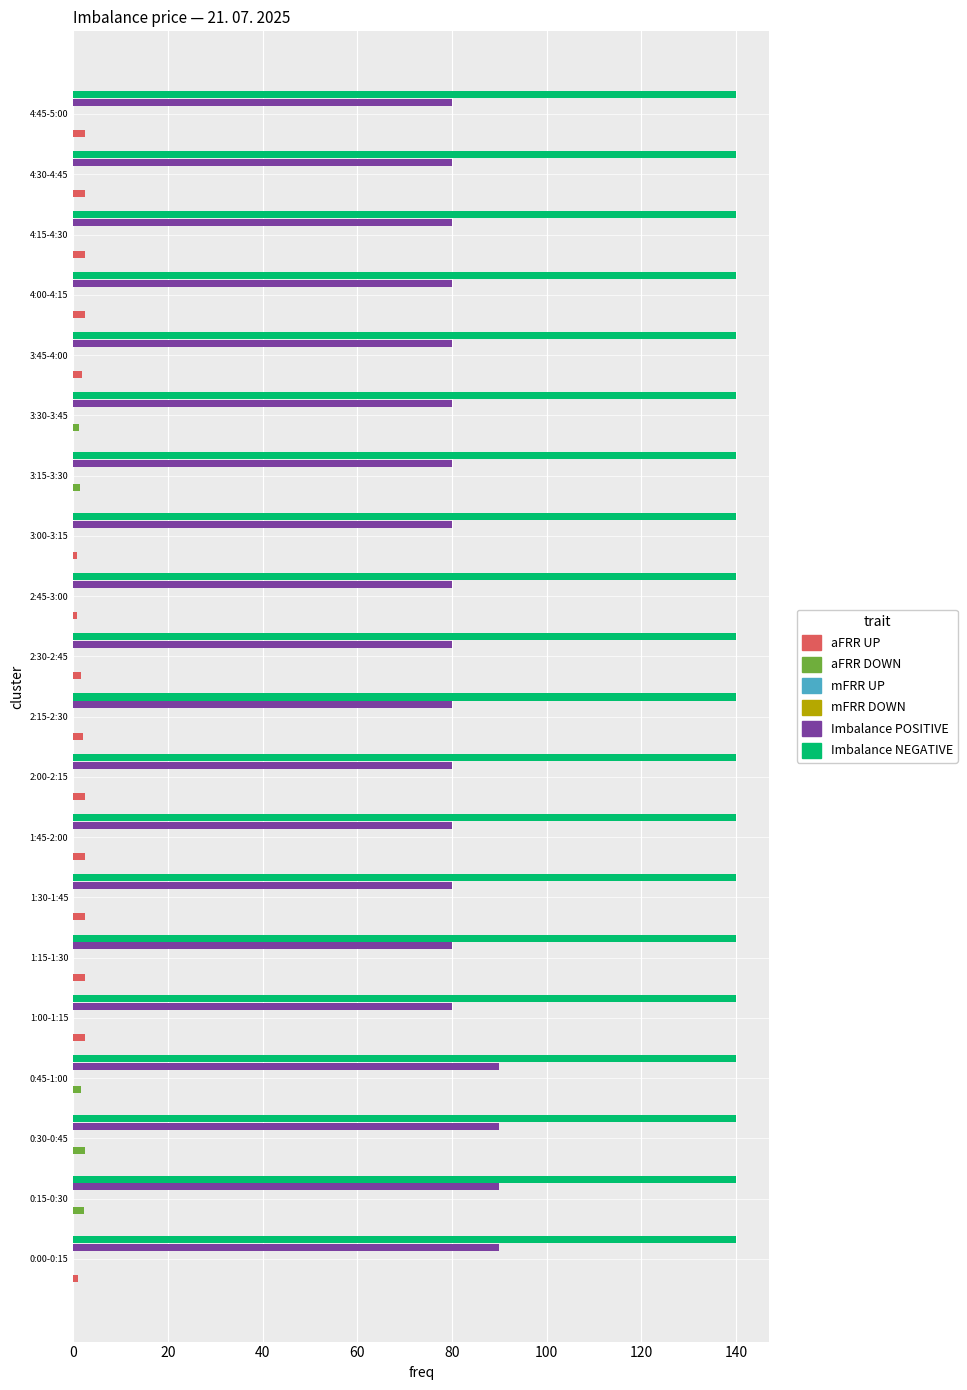

Are the bars horizontal?

Yes